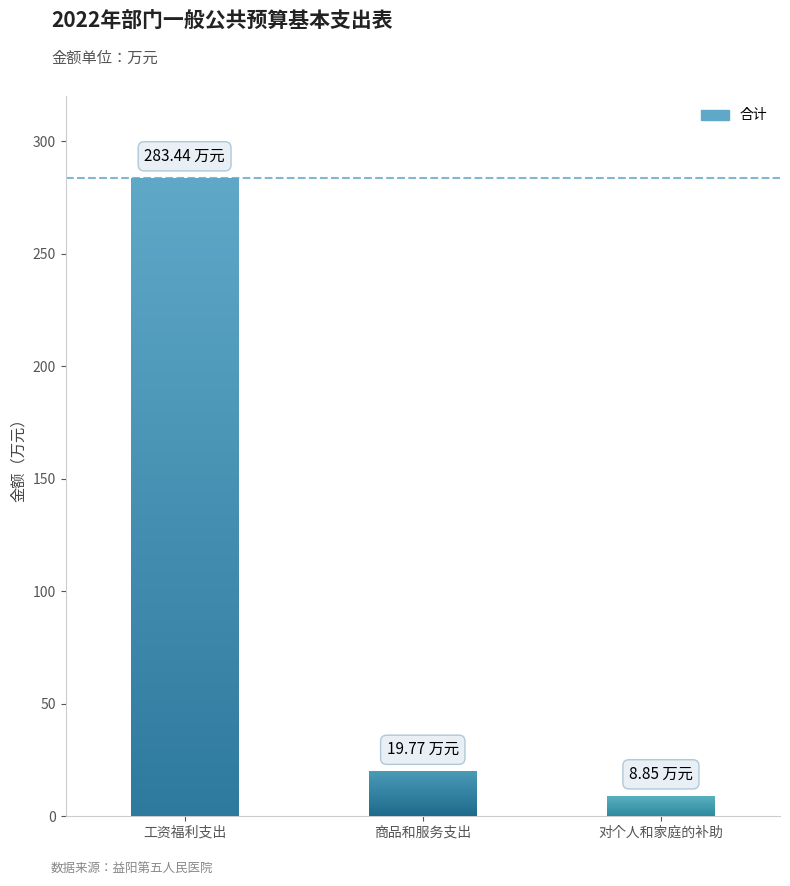

Between 工资福利支出 and 商品和服务支出, which is larger?

工资福利支出